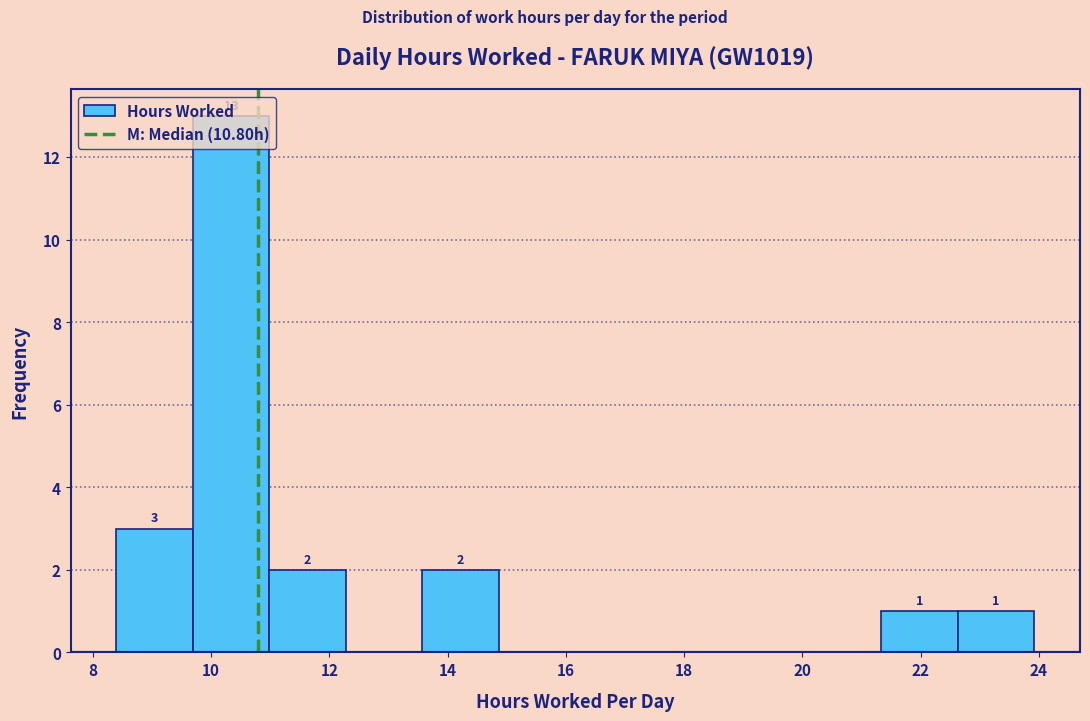

Over which range of the x-axis is the bar tallest?

9.6 to 11.0